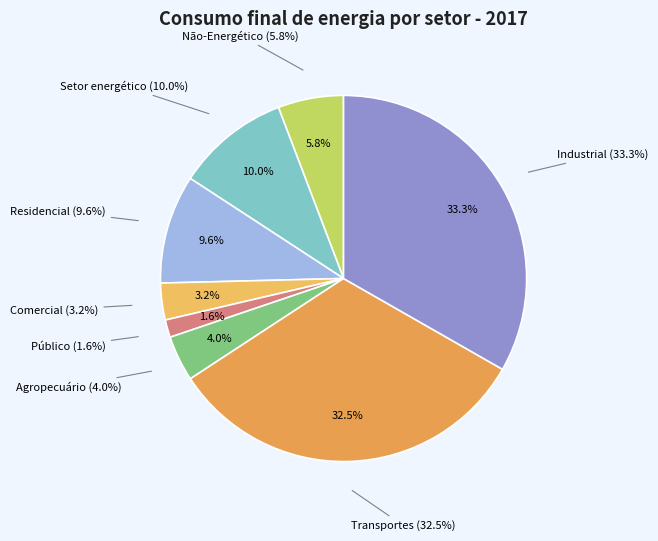

Which category has the biggest portion of the pie?

Industrial